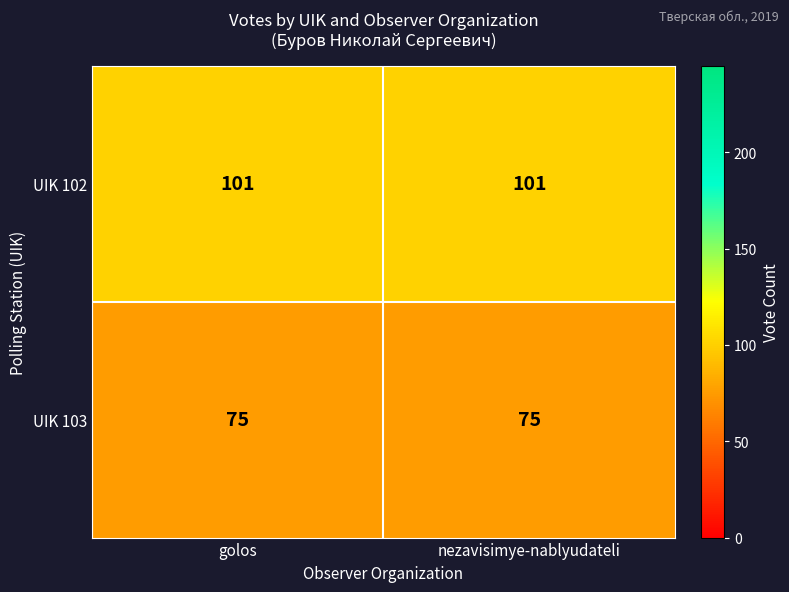

List the series in order of their overall mean, lowest first.

UIK 103, UIK 102